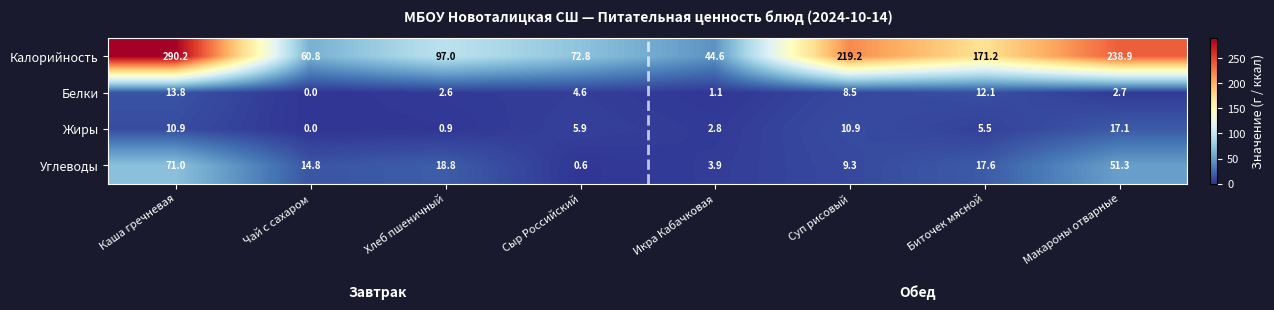

The value of Белки at Чай с сахаром is -4.5. True or false?

False